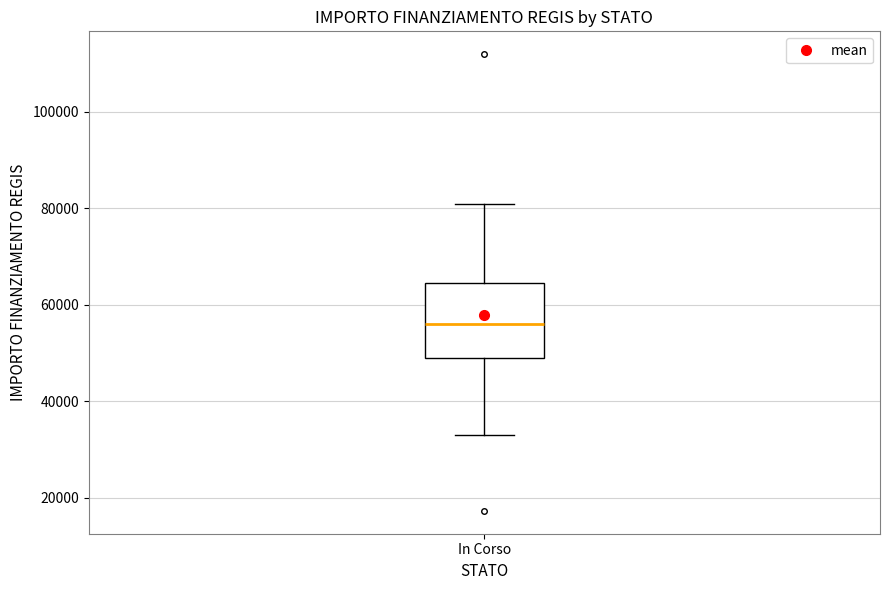

Read this box plot against the y-axis: the position of the median line, the range covered by the box, and the ends of both whiskers. The values are not printed on the chart, so give them approximately, as read against the axis.

median 56000, box 50000 to 64000, whiskers 32000 to 80000